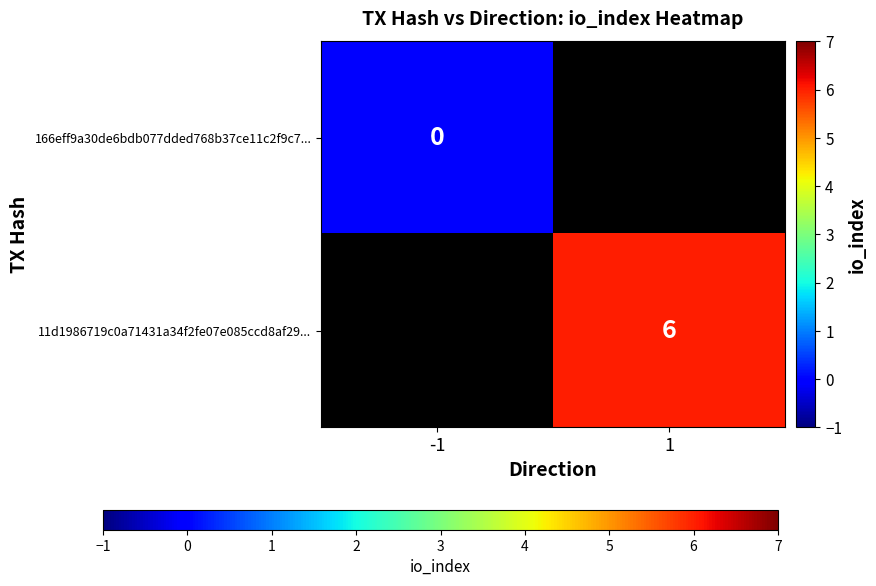

True or false: 11d1986719c0a71431a34f2fe07e085ccd8af29... has a value of 6 at 1.

True